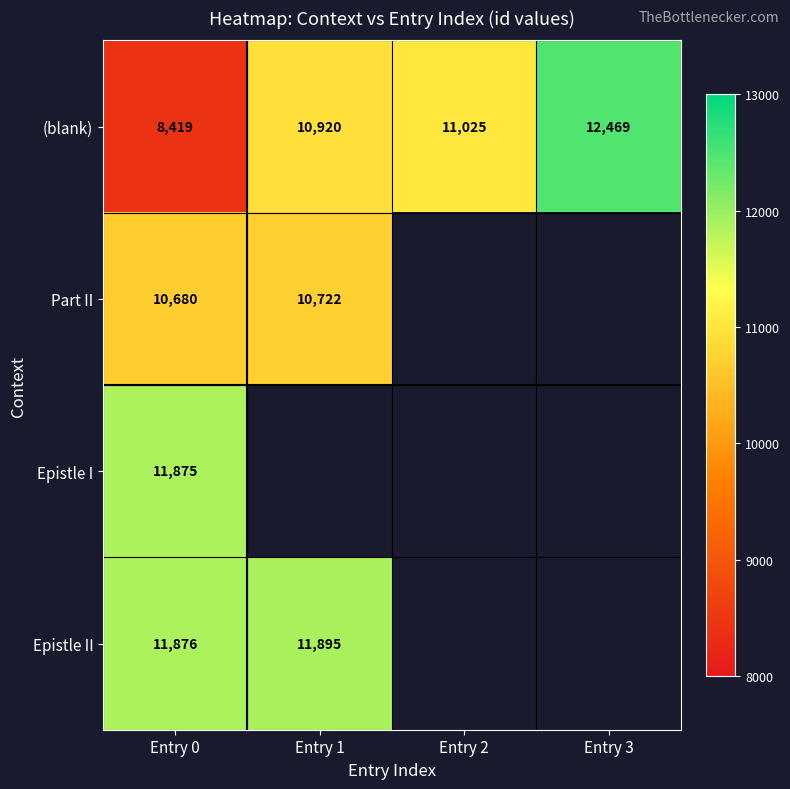

Is it true that Epistle II equals 11876 at Entry 0?

True